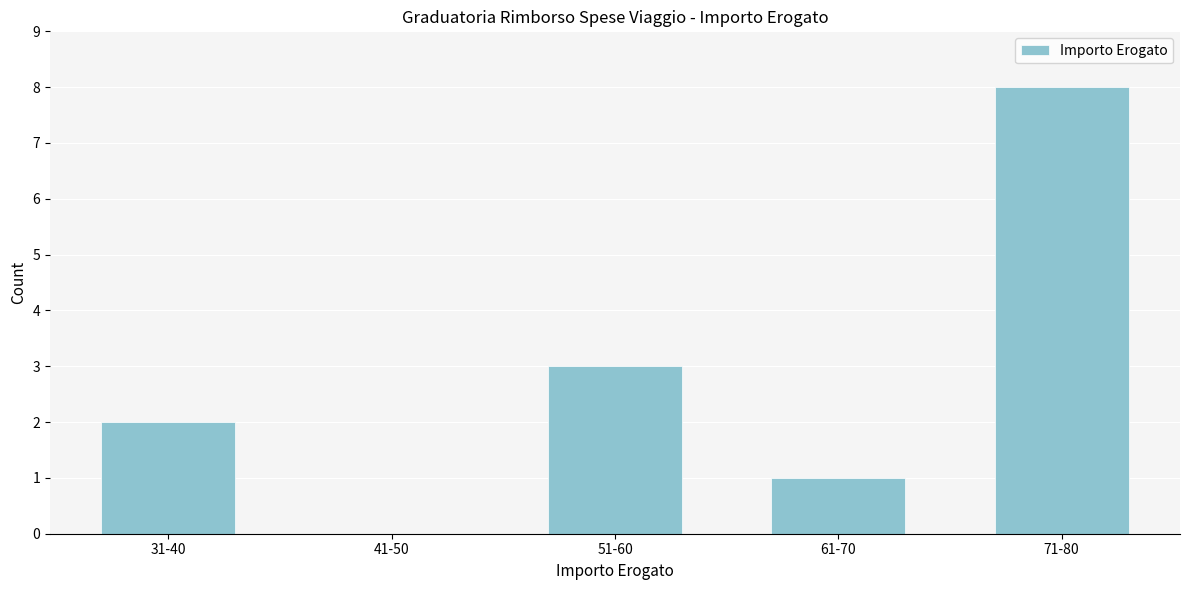

Reading right to left, what are all the values shown in this chart?

71-80=8	61-70=1	51-60=3	41-50=0	31-40=2